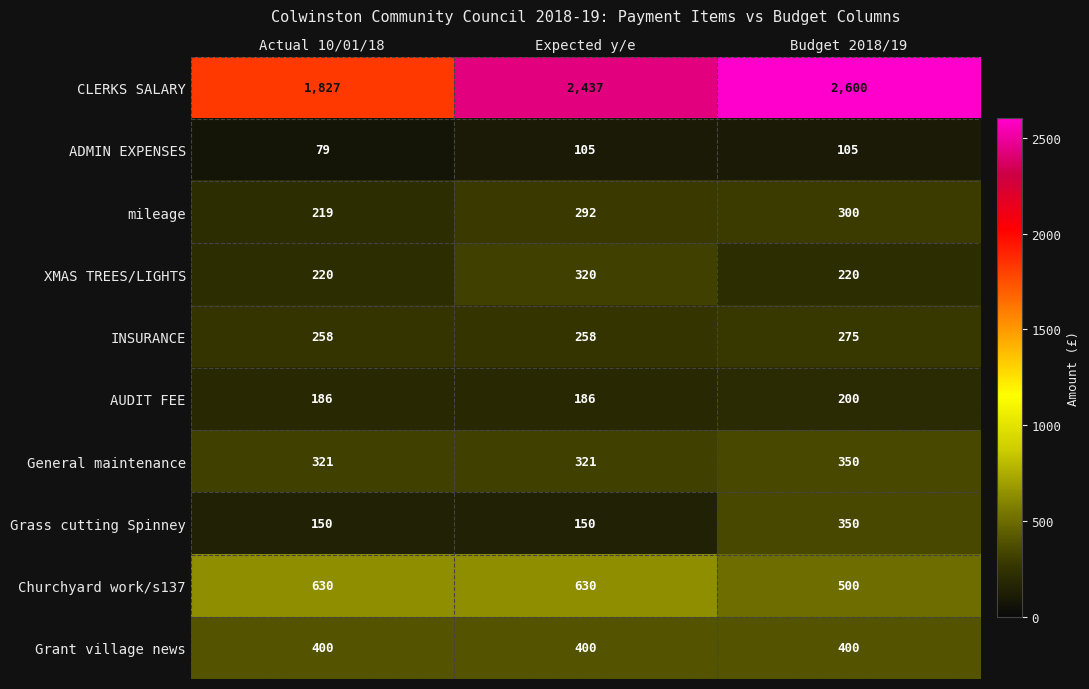

Read the Grass cutting Spinney value at Actual 10/01/18, to the nearest 10.

150